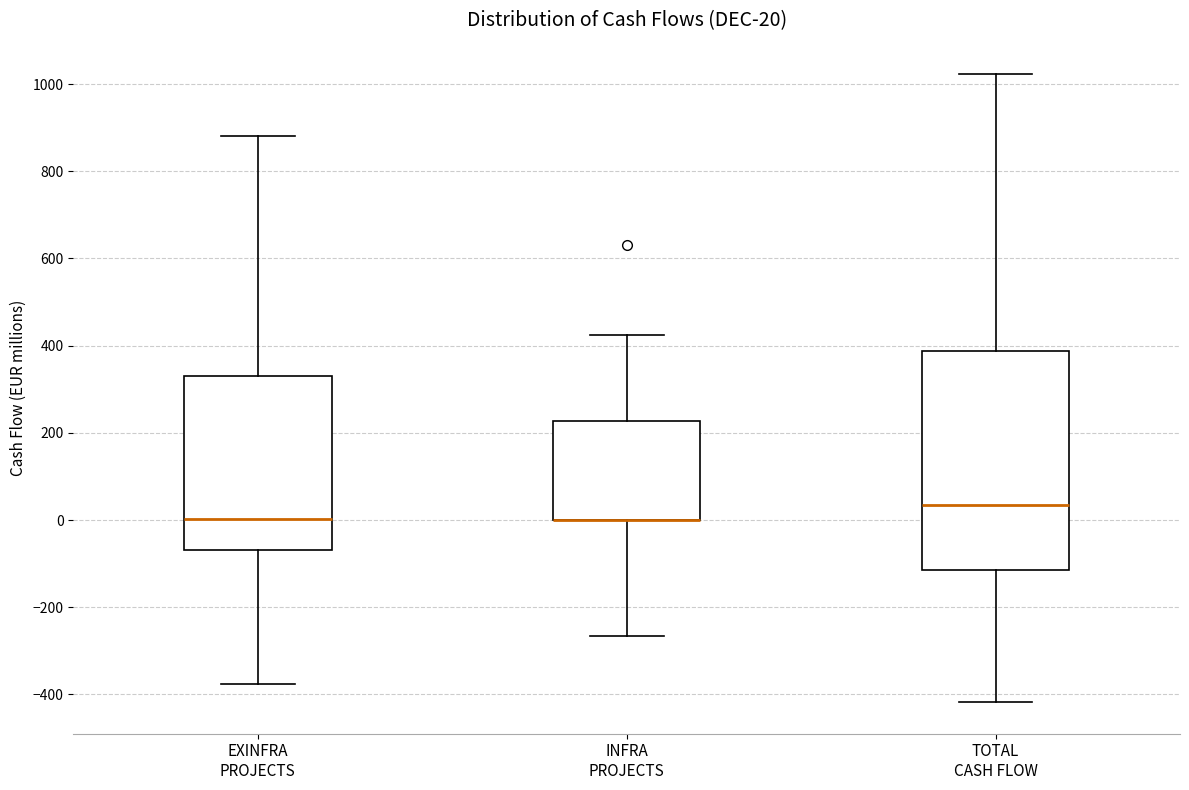

Which box is the tallest, from its lower edge to its upper edge?

TOTAL CASH FLOW